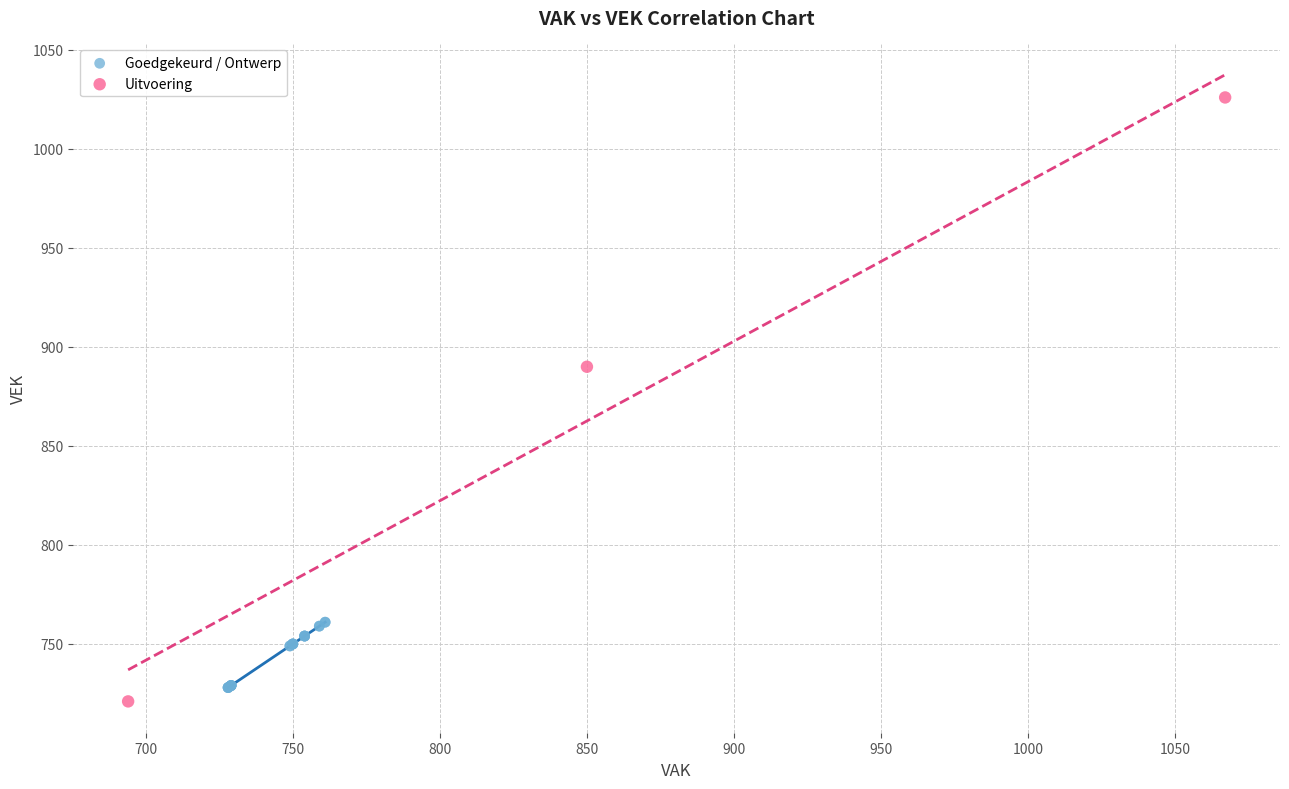

Which series has the widest spread of Y values?

Uitvoering